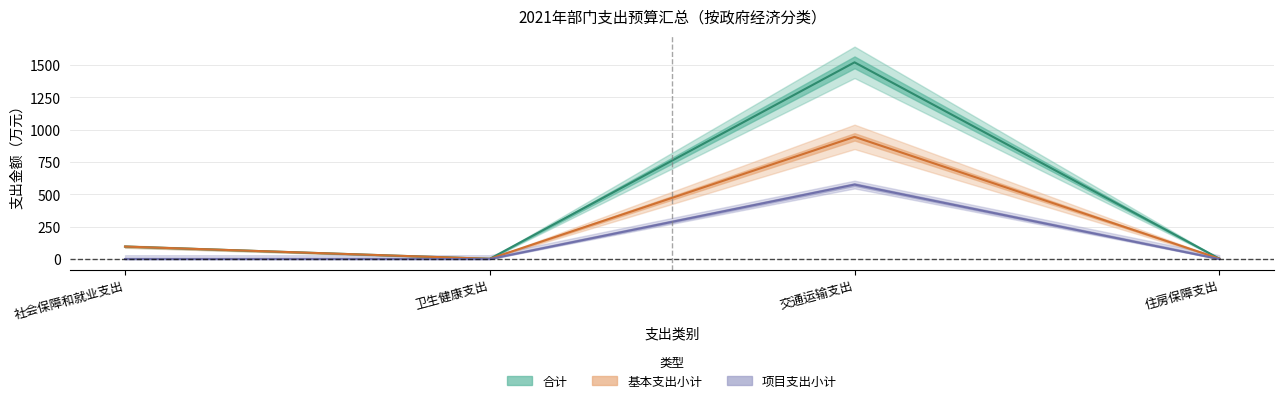

What are all the series names shown in the legend?

合计, 基本支出小计, 项目支出小计